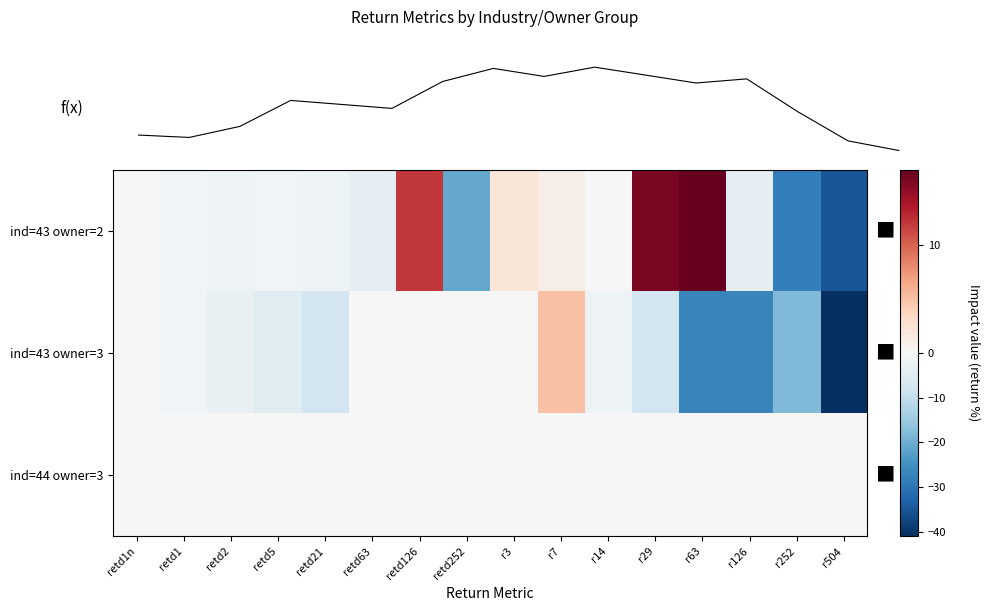

What is the difference between the second highest and second lowest values in the ind=43 owner=3 series?

27